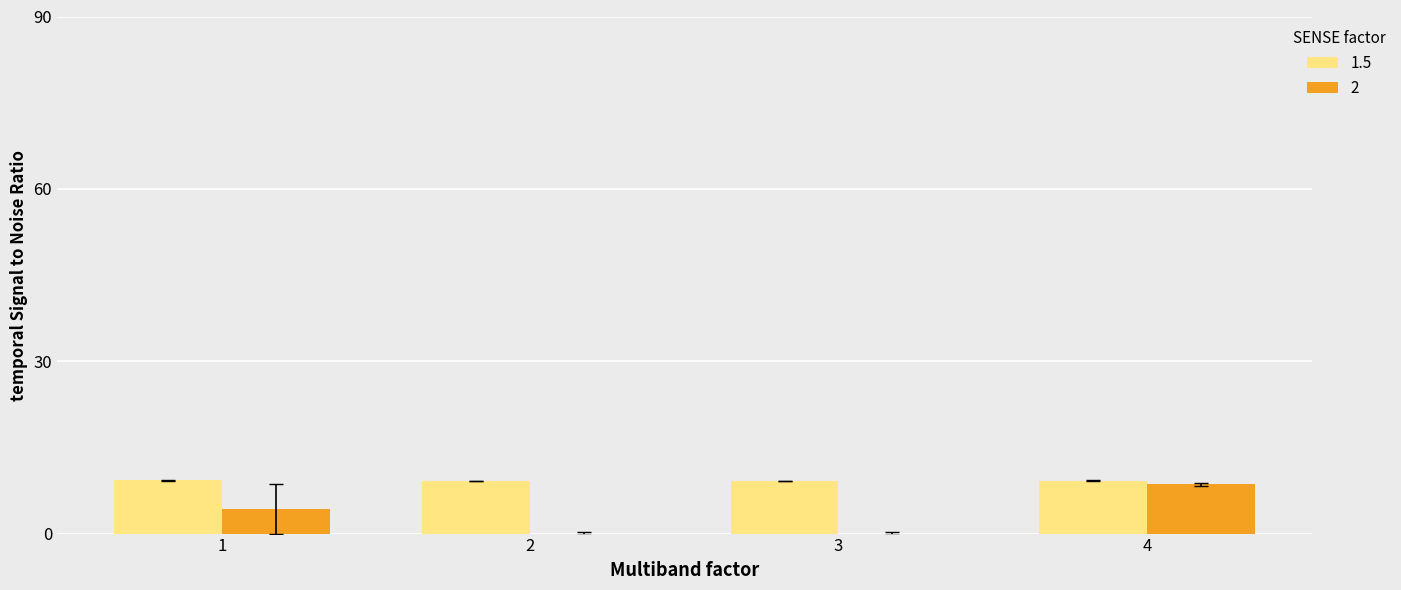

How many data points does each series have?

4